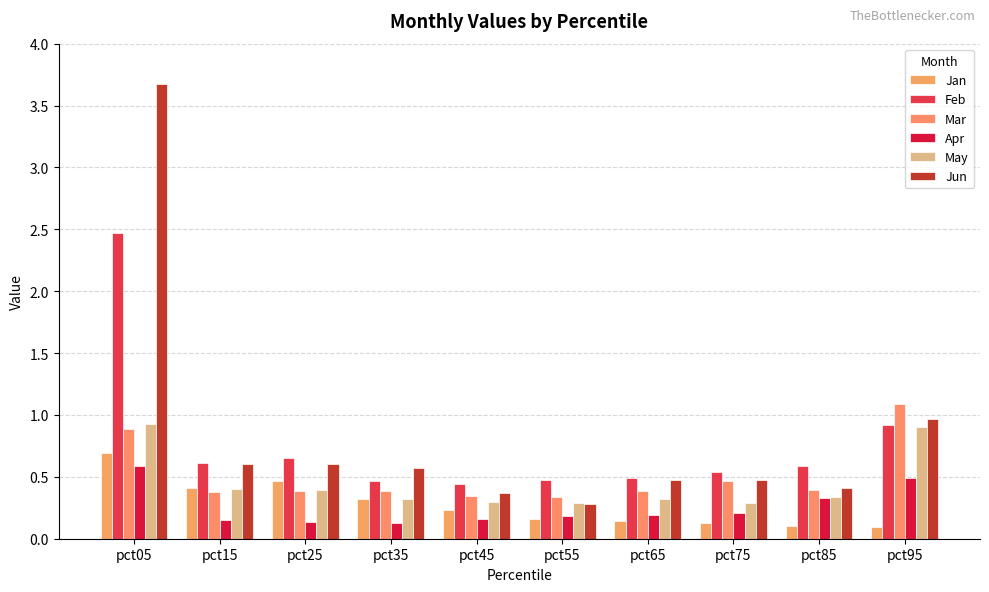

What are all the series names shown in the legend?

Jan, Feb, Mar, Apr, May, Jun